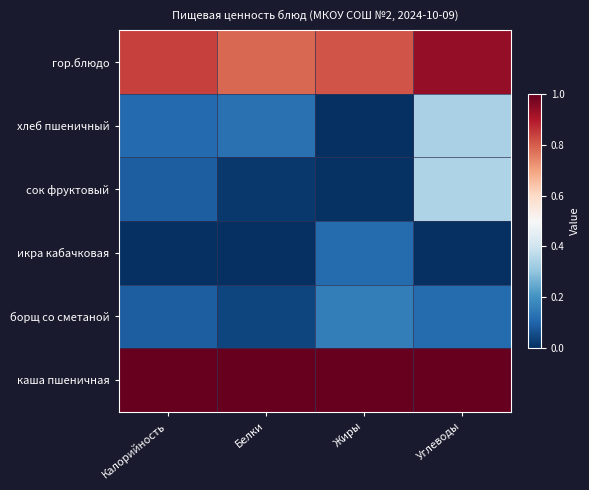

Reading left to right, extract all data points from this chart.

гор.блюдо: Калорийность=0.8	Белки=0.8	Жиры=0.8	Углеводы=0.9
хлеб пшеничный: Калорийность=0.1	Белки=0.1	Жиры=0.0	Углеводы=0.3
сок фруктовый: Калорийность=0.1	Белки=0.0	Жиры=0.0	Углеводы=0.3
икра кабачковая: Калорийность=0.0	Белки=0.0	Жиры=0.1	Углеводы=0.0
борщ со сметаной: Калорийность=0.1	Белки=0.0	Жиры=0.2	Углеводы=0.1
каша пшеничная: Калорийность=1.0	Белки=1.0	Жиры=1.0	Углеводы=1.0